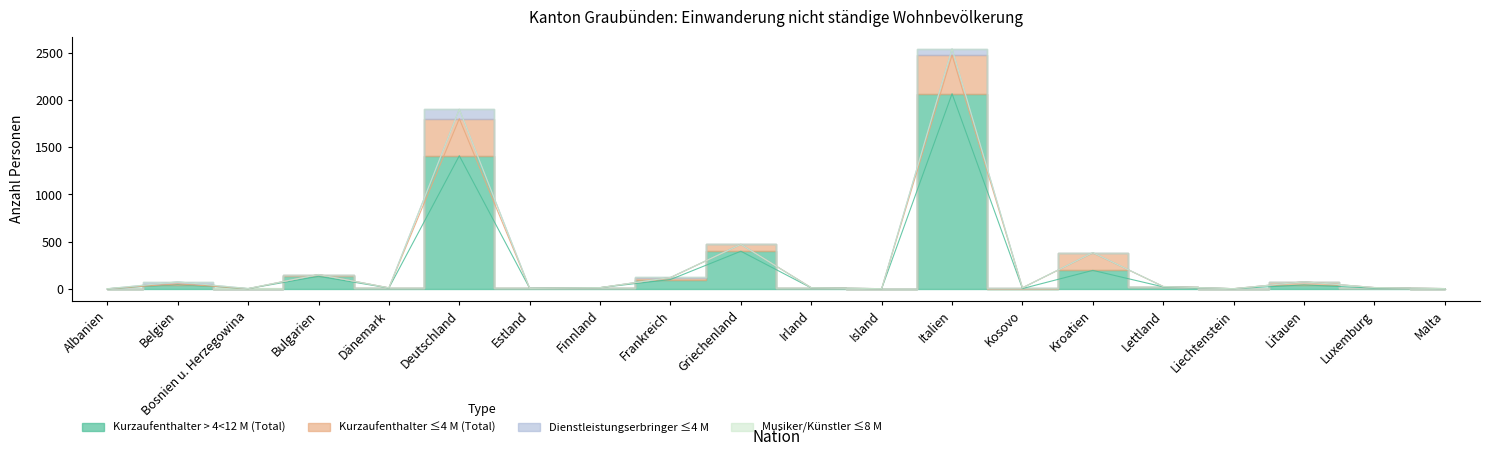

What is the sum of all Musiker/Künstler <= 8 Monate (Total) values?

3